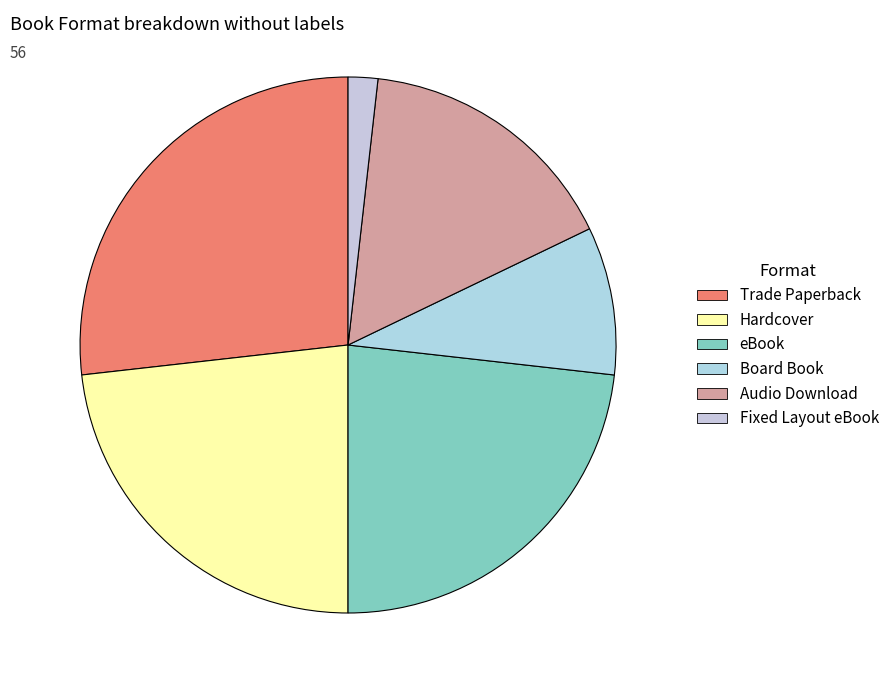

How many segments does this pie chart have?

6